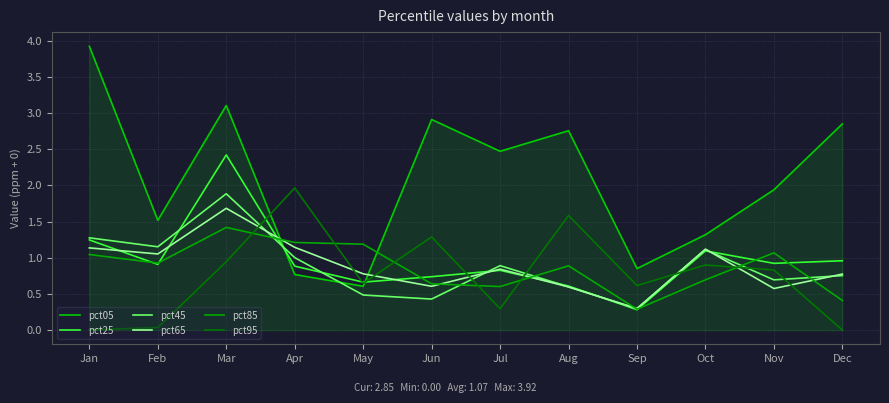

The value of pct65 at Mar is 2.4. True or false?

False